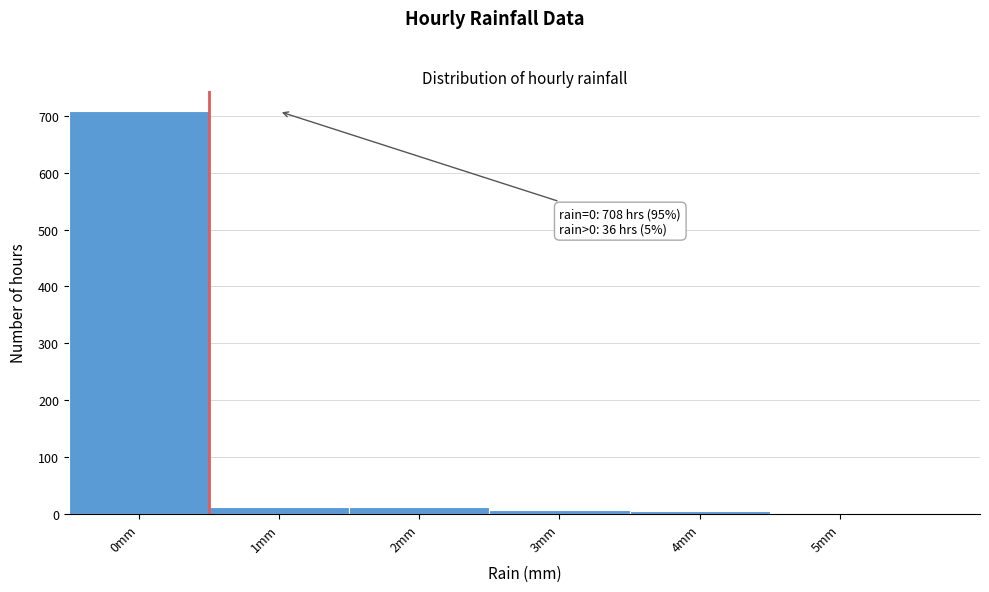

Which range on the x-axis has the tallest bar?

-0.5 to 0.5